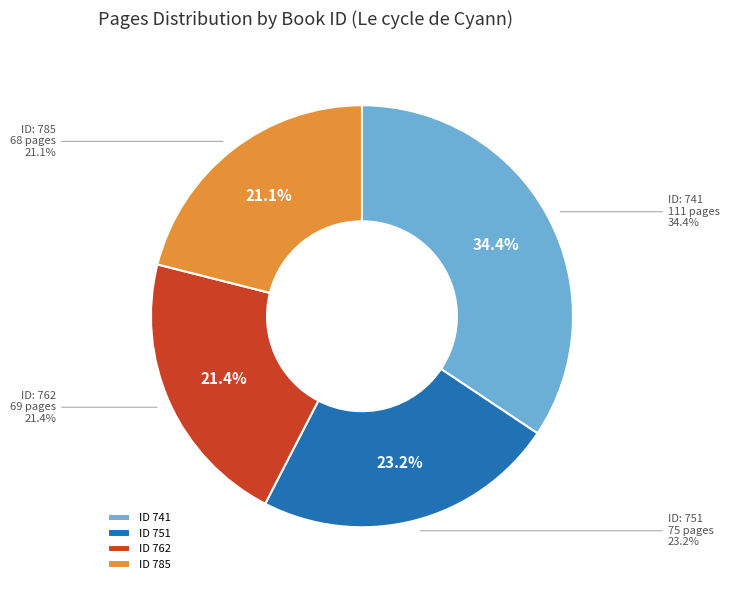

Is 762 the majority of the pie?

No